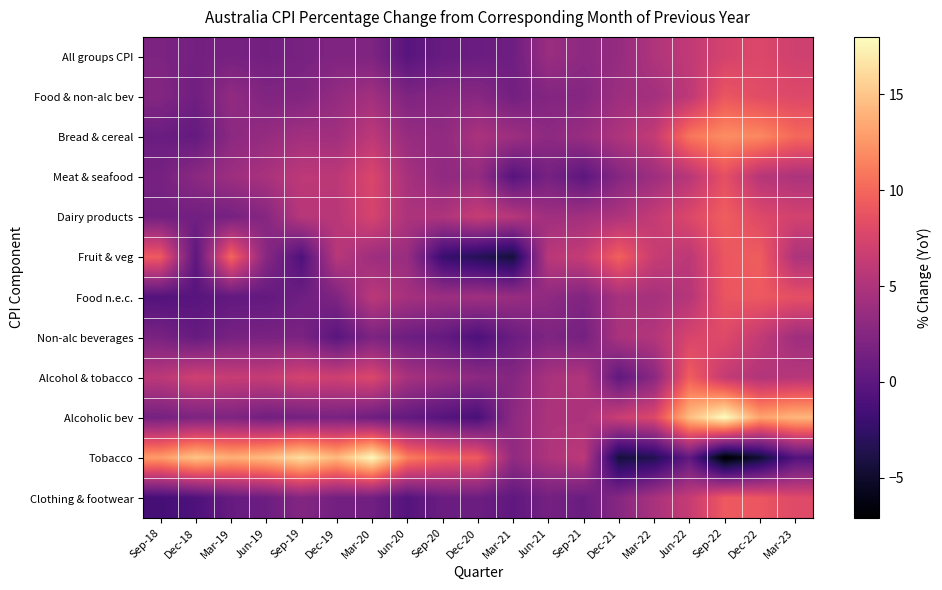

At how many categories does at least one series exceed 0?

19